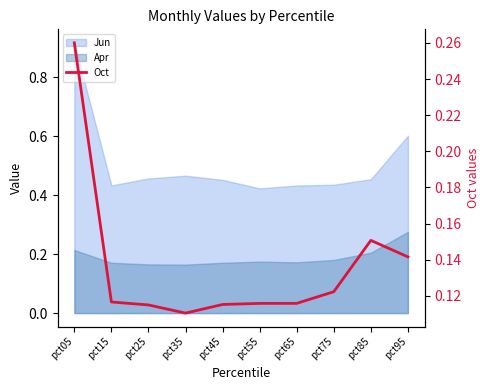

At which category does the chart reach its peak across all series?

pct05